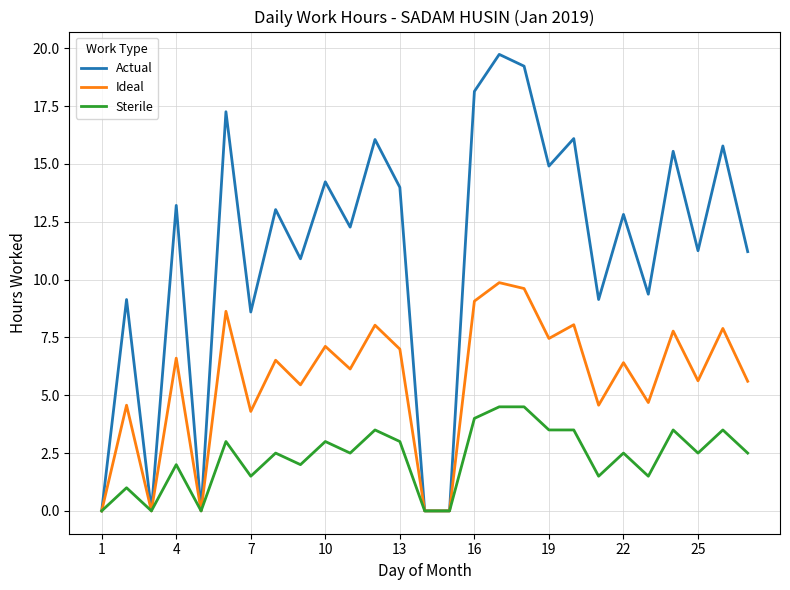

What is the greatest value displayed?

19.7